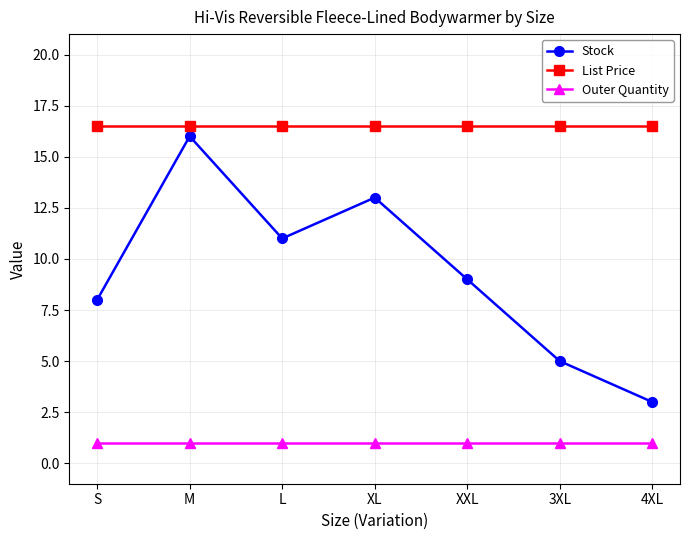

At XL, list the series in order from largest to smallest.

List Price, Stock, Outer Quantity